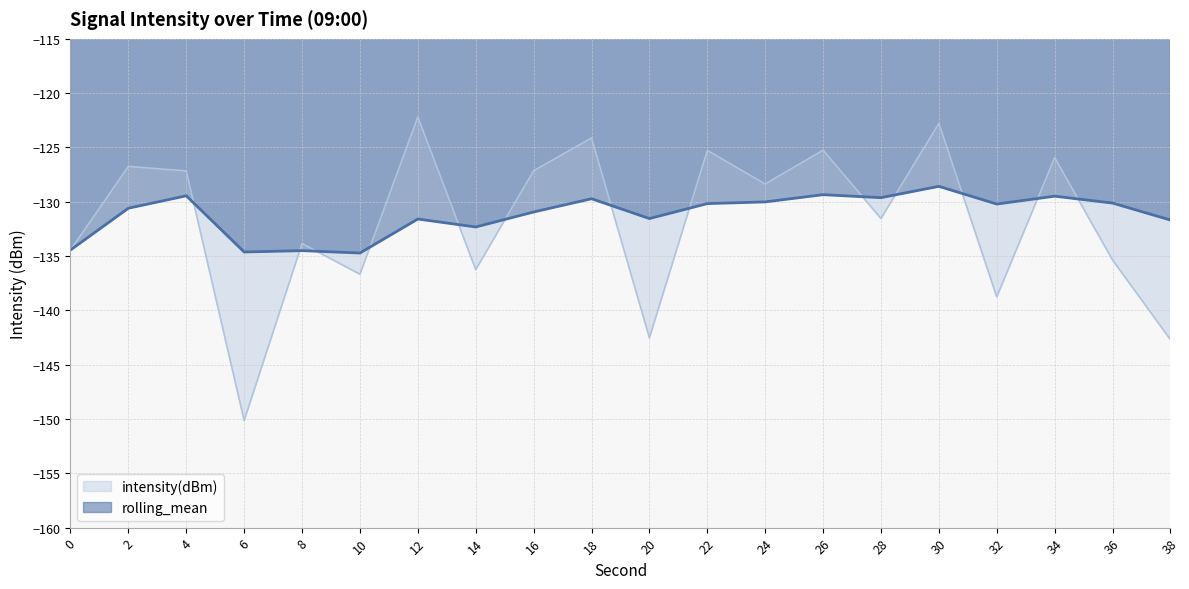

Reading left to right, what are all the values shown in this chart?

intensity(dBm): 0=-134.4	2=-126.7	4=-127.2	6=-150.1	8=-133.8	10=-136.7	12=-122.2	14=-136.2	16=-127.1	18=-124.1	20=-142.5	22=-125.3	24=-128.4	26=-125.2	28=-131.5	30=-122.8	32=-138.8	34=-125.9	36=-135.4	38=-142.7
rolling_mean: 0=-134.4	2=-130.6	4=-129.5	6=-134.6	8=-134.5	10=-134.7	12=-131.6	14=-132.3	16=-130.9	18=-129.7	20=-131.5	22=-130.2	24=-130.0	26=-129.3	28=-129.6	30=-128.6	32=-130.2	34=-129.5	36=-130.1	38=-131.7